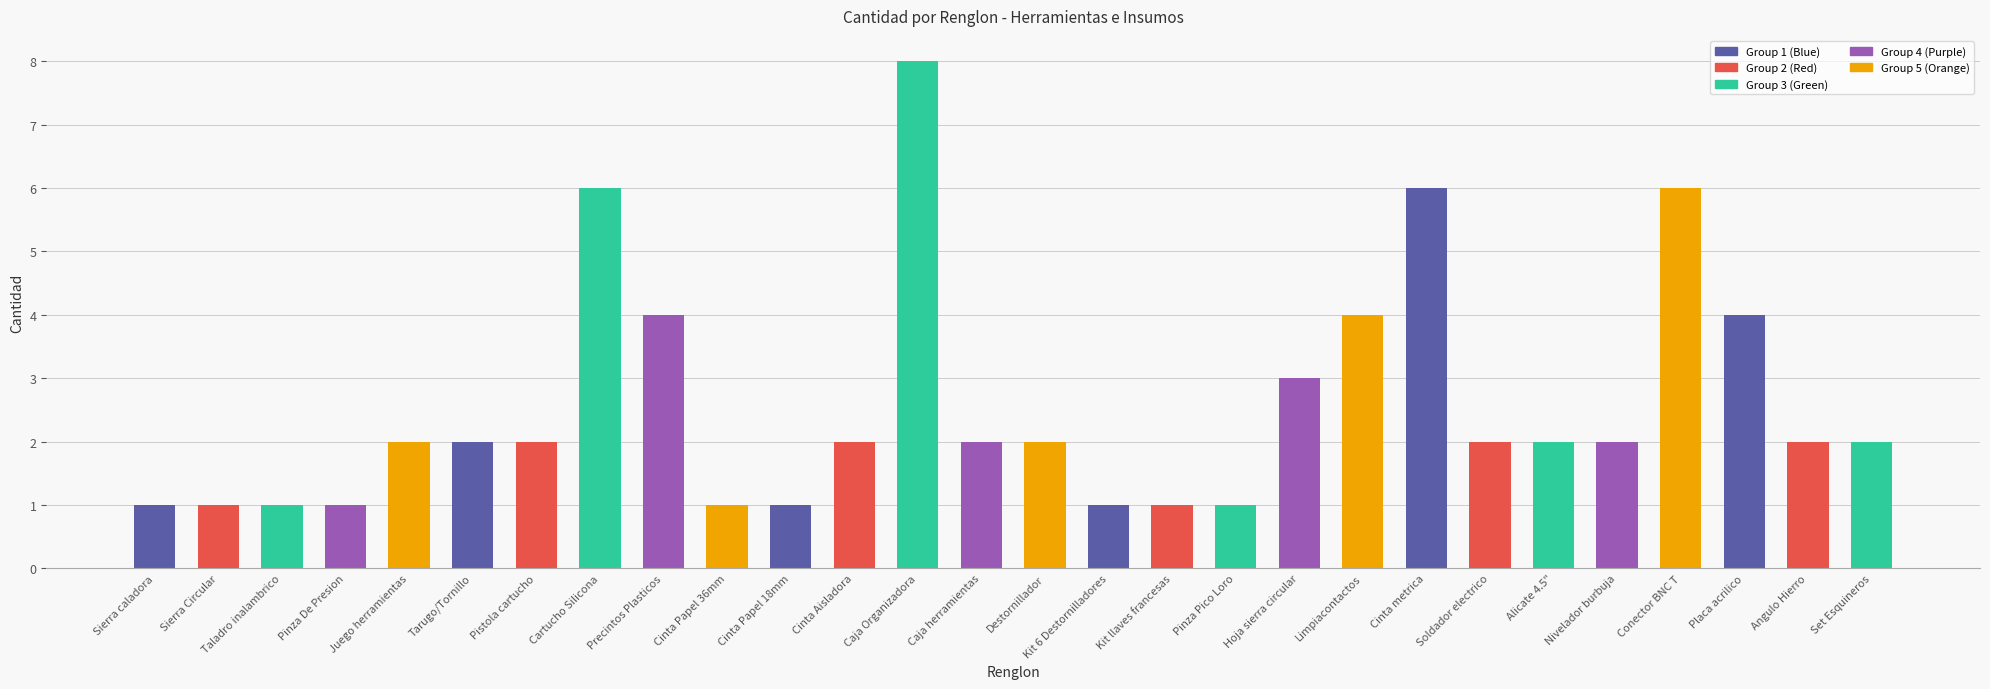

Reading left to right, extract all data points from this chart.

Sierra caladora=1	Sierra Circular=1	Taladro inalambrico=1	Pinza De Presion=1	Juego herramientas=2	Tarugo/Tornillo=2	Pistola cartucho=2	Cartucho Silicona=6	Precintos Plasticos=4	Cinta Papel 36mm=1	Cinta Papel 18mm=1	Cinta Aisladora=2	Caja Organizadora=8	Caja herramientas=2	Destornillador=2	Kit 6 Destornilladores=1	Kit llaves francesas=1	Pinza Pico Loro=1	Hoja sierra circular=3	Limpiacontactos=4	Cinta metrica=6	Soldador electrico=2	Alicate 4.5"=2	Nivelador burbuja=2	Conector BNC T=6	Placa acrilico=4	Angulo Hierro=2	Set Esquineros=2